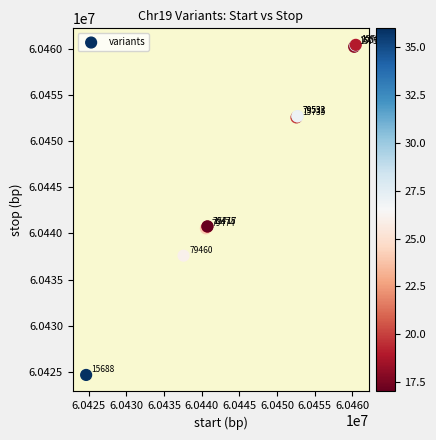

What Y value in the scatter plot is closest to 60442561?

60440773